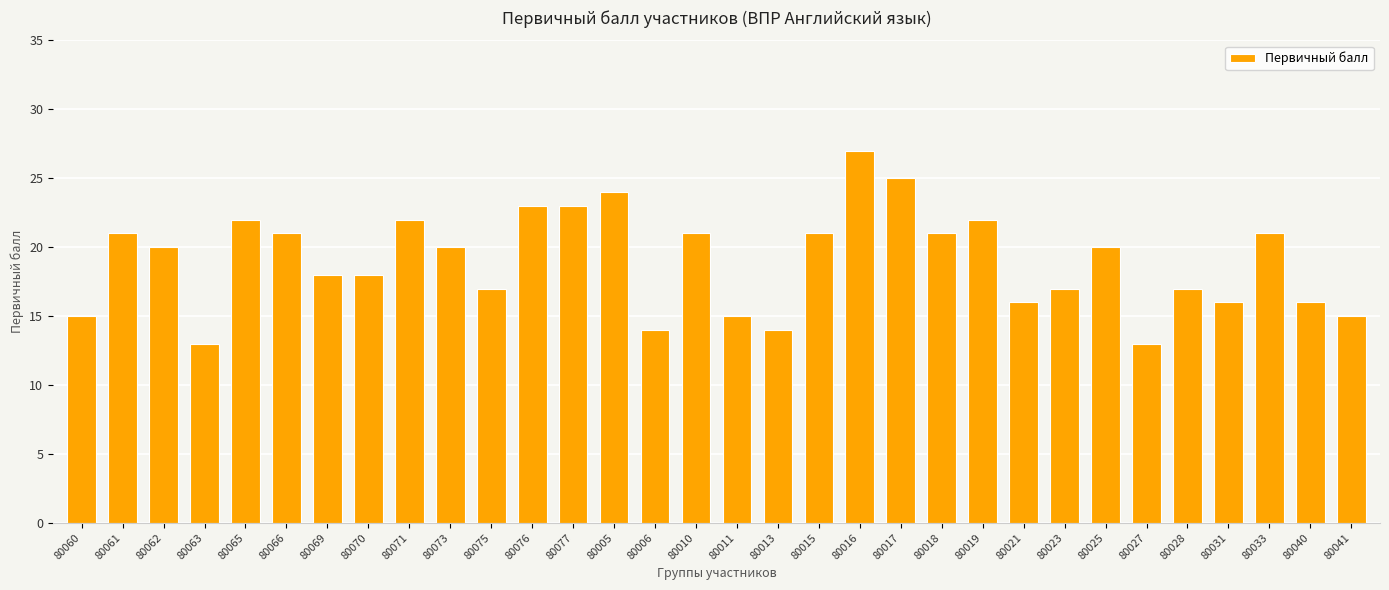

Count the number of data series in this chart.

1